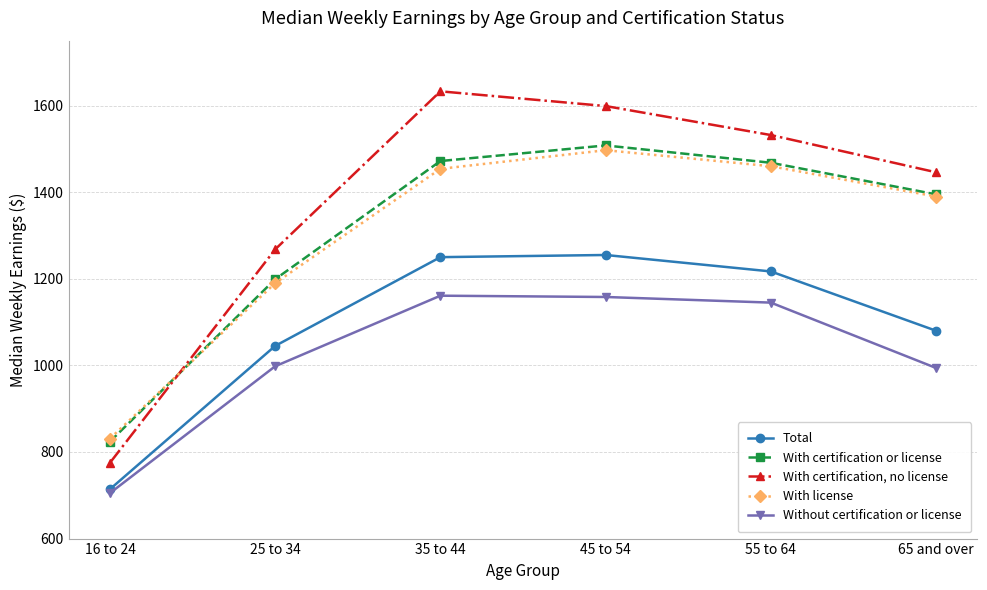

Which series has the widest spread of values?

With certification, no license